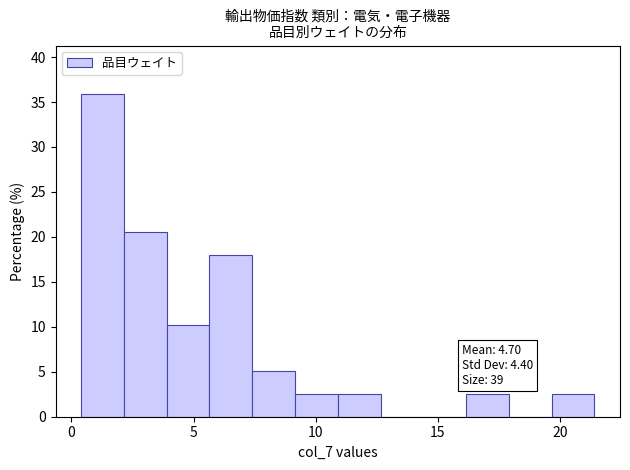

Around what value on the x-axis is the tallest bar? Give the approximate position of its centre, as read against the axis.

1.5